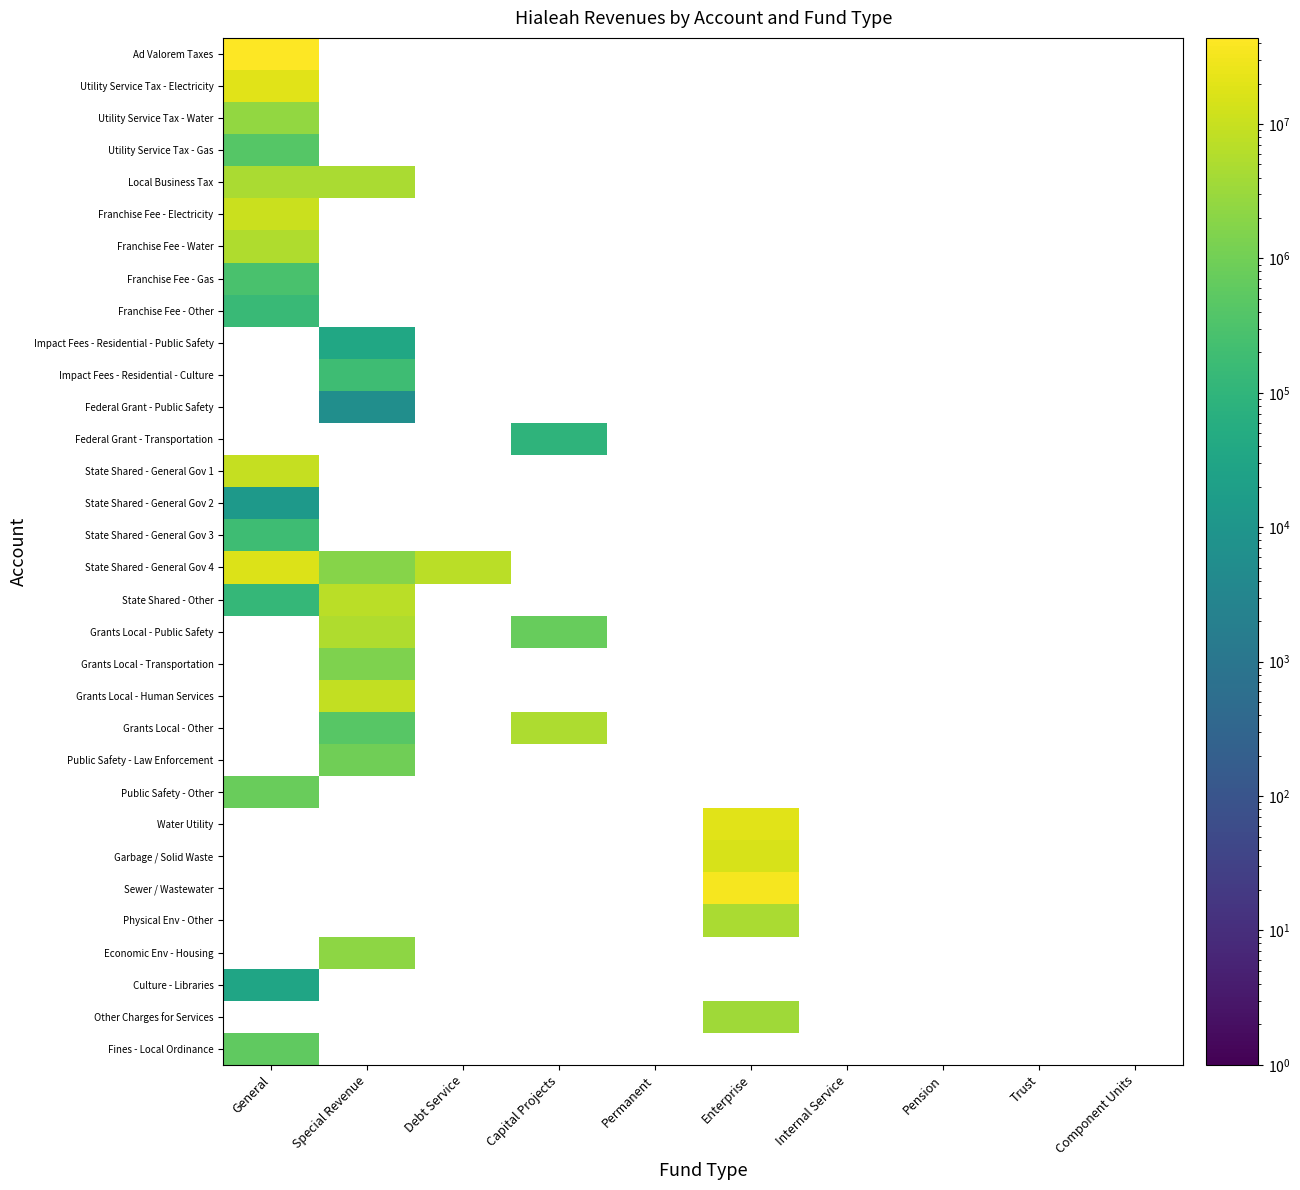

Rank the categories by State Shared - General Gov 1 value from lowest to highest.

General, Special Revenue, Debt Service, Capital Projects, Permanent, Enterprise, Internal Service, Pension, Trust, Component Units